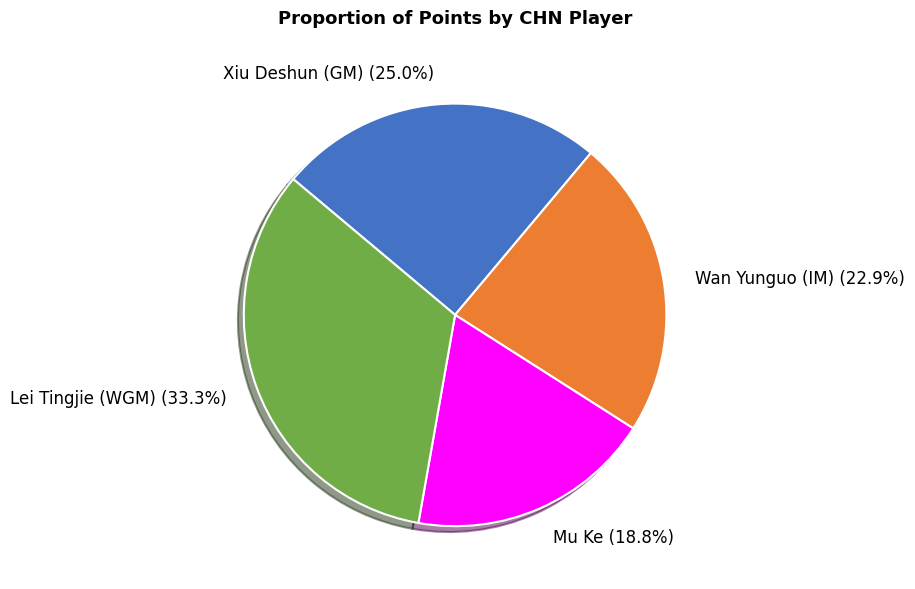

The Mu Ke slice represents 26% of the pie. True or false?

False